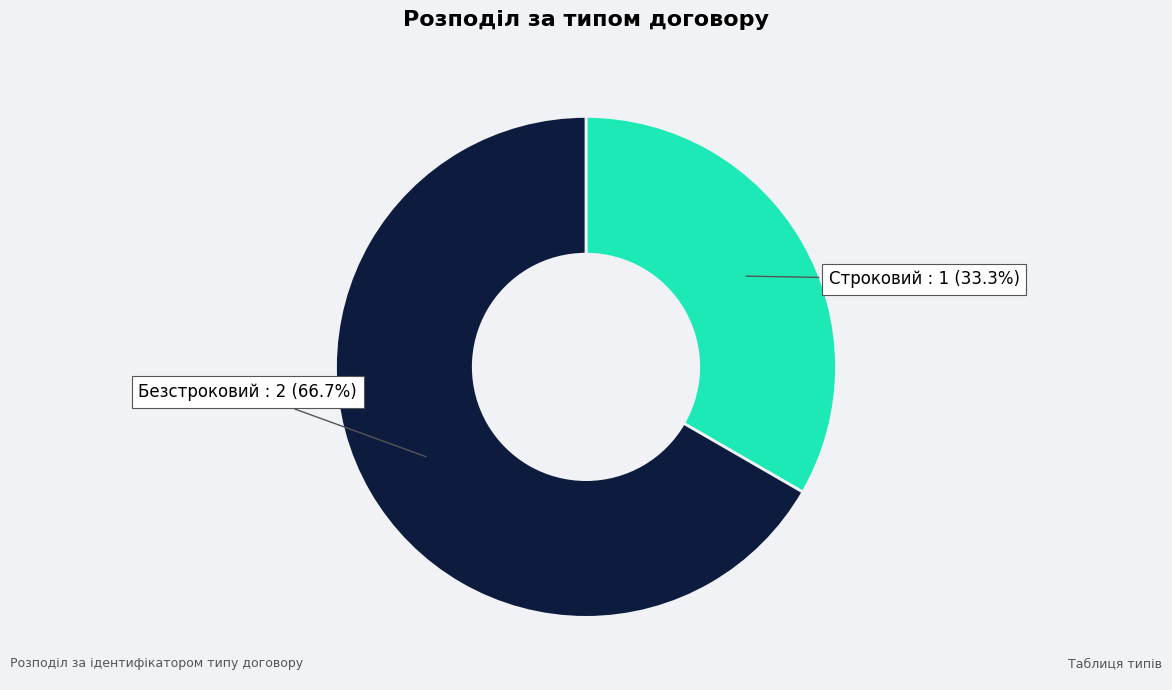

Rank the categories by value from lowest to highest.

Строковий, Безстроковий